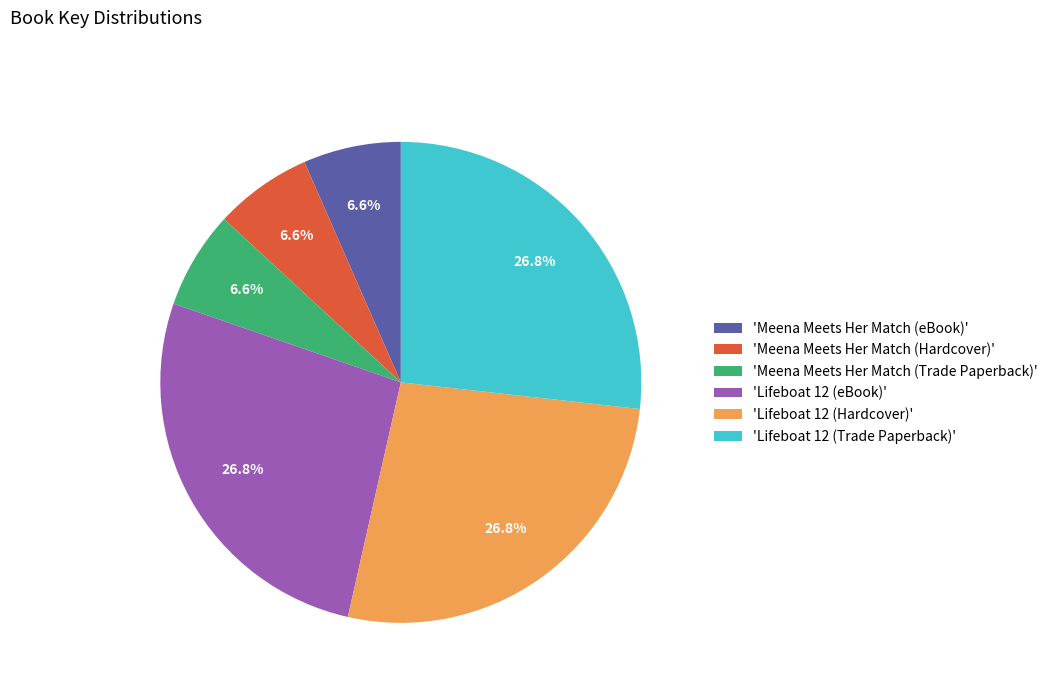

Is 'Lifeboat 12 (eBook)' the majority of the pie?

No